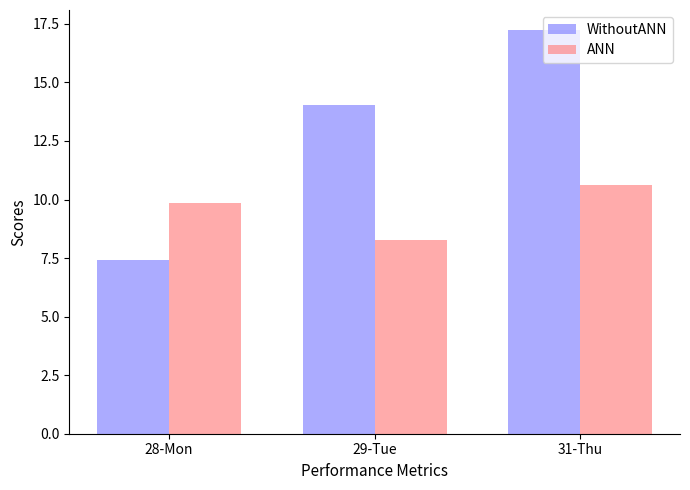

At 31-Thu, list the series in order from largest to smallest.

WithoutANN, ANN